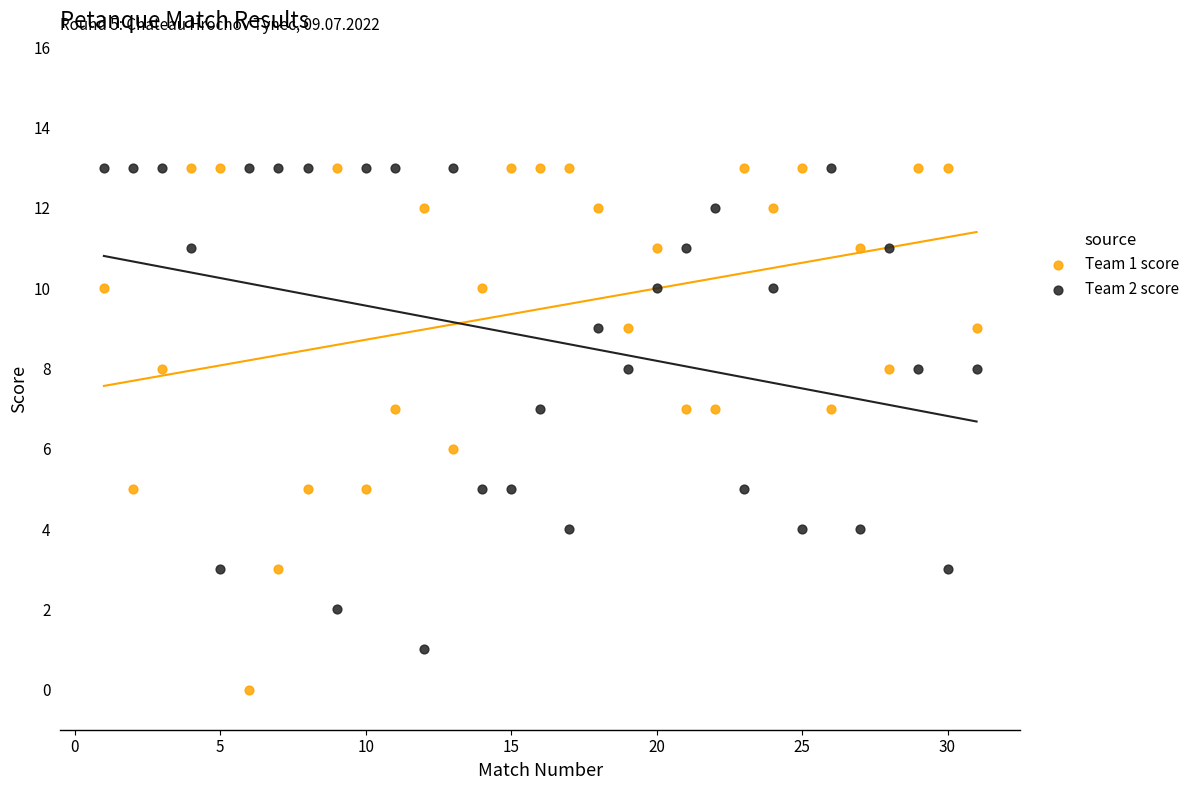

Across all data points, what is the range of Y values (max minus min)?

13